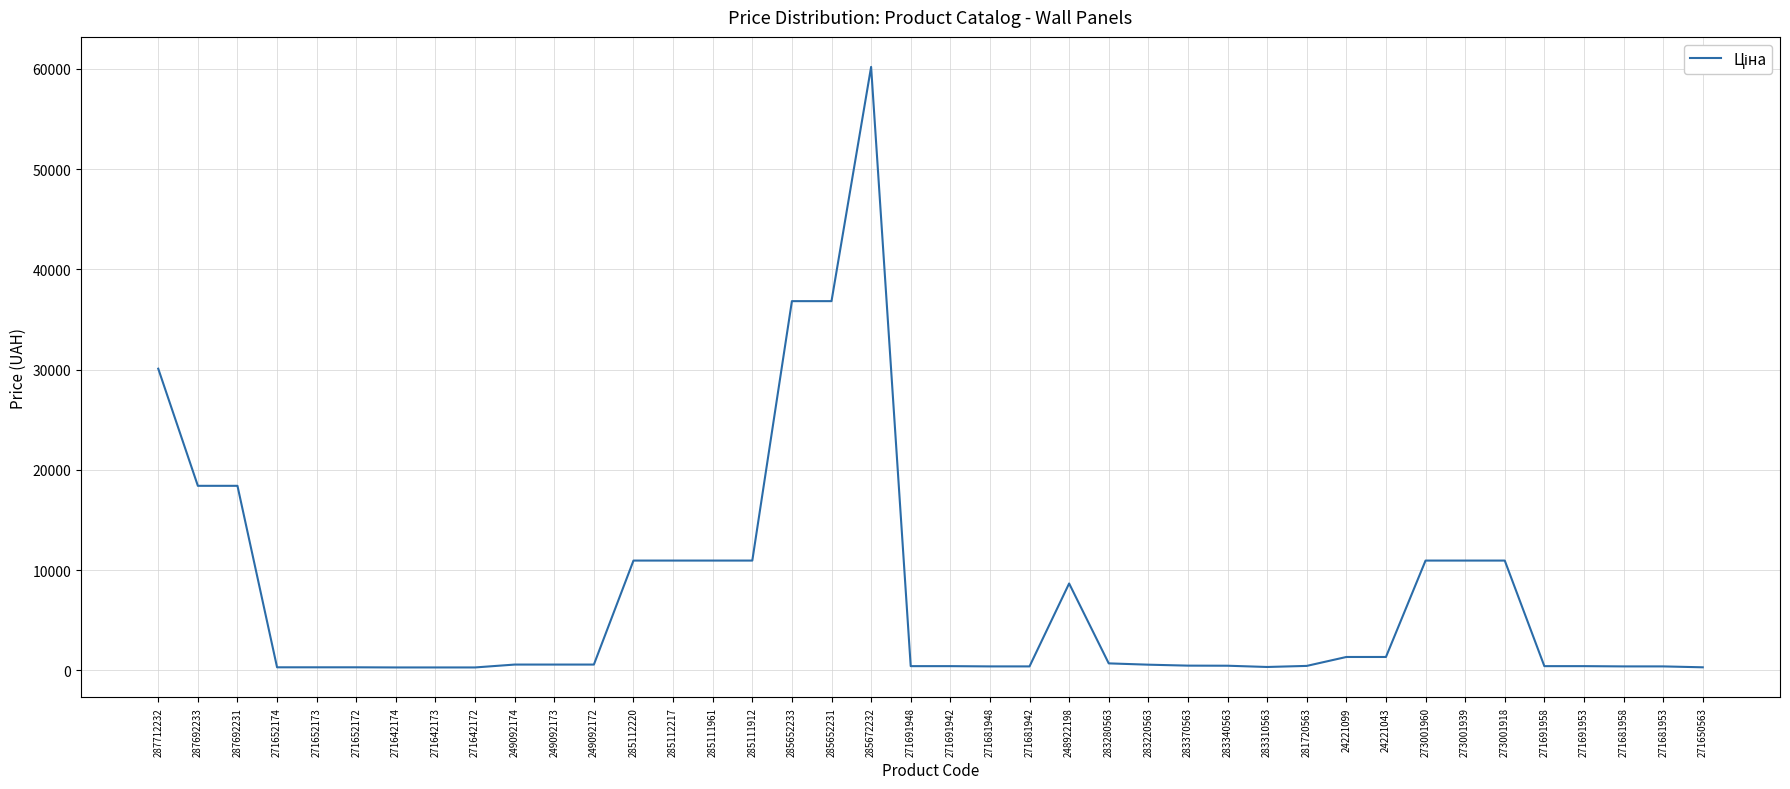

True or false: the data shows 31594.1 at 285672232.

False